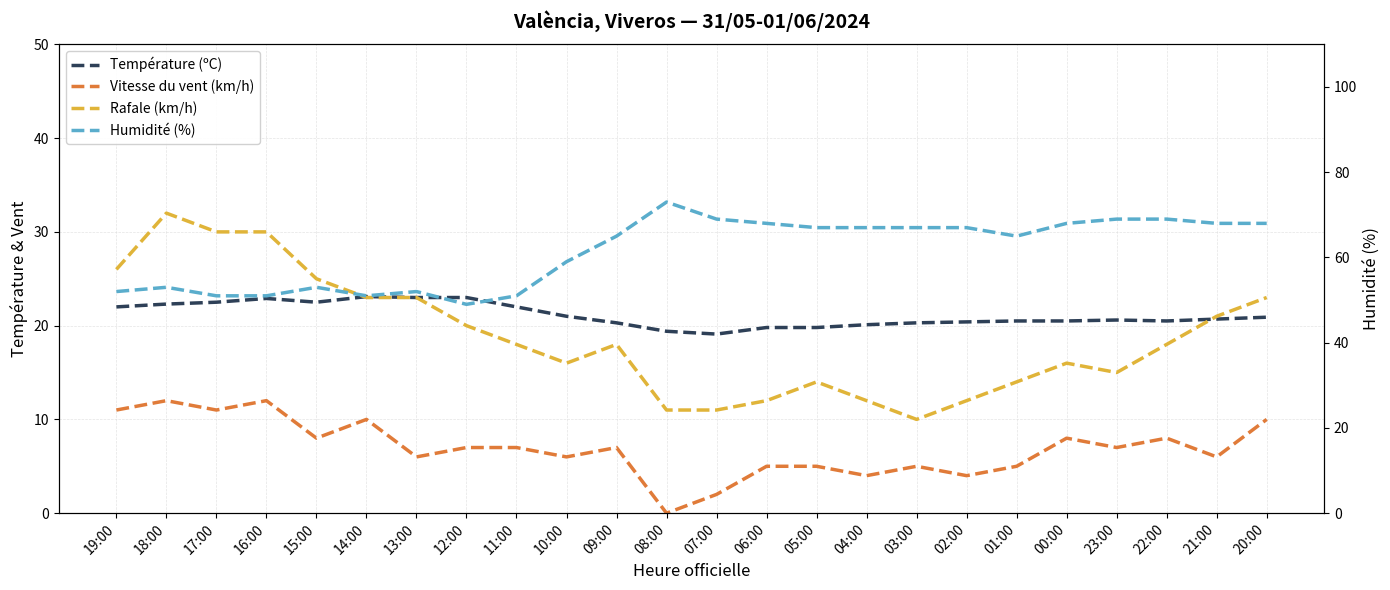

Reading left to right, list all the values displayed in this chart.

Température (ºC): 19:00=22.0	18:00=22.3	17:00=22.5	16:00=22.9	15:00=22.5	14:00=23.1	13:00=23.0	12:00=23.0	11:00=22.0	10:00=21.0	09:00=20.3	08:00=19.4	07:00=19.1	06:00=19.8	05:00=19.8	04:00=20.1	03:00=20.3	02:00=20.4	01:00=20.5	00:00=20.5	23:00=20.6	22:00=20.5	21:00=20.7	20:00=20.9
Vitesse du vent (km/h): 19:00=11.0	18:00=12.0	17:00=11.0	16:00=12.0	15:00=8.0	14:00=10.0	13:00=6.0	12:00=7.0	11:00=7.0	10:00=6.0	09:00=7.0	08:00=0.0	07:00=2.0	06:00=5.0	05:00=5.0	04:00=4.0	03:00=5.0	02:00=4.0	01:00=5.0	00:00=8.0	23:00=7.0	22:00=8.0	21:00=6.0	20:00=10.0
Rafale (km/h): 19:00=26.0	18:00=32.0	17:00=30.0	16:00=30.0	15:00=25.0	14:00=23.0	13:00=23.0	12:00=20.0	11:00=18.0	10:00=16.0	09:00=18.0	08:00=11.0	07:00=11.0	06:00=12.0	05:00=14.0	04:00=12.0	03:00=10.0	02:00=12.0	01:00=14.0	00:00=16.0	23:00=15.0	22:00=18.0	21:00=21.0	20:00=23.0
Humidité (%): 19:00=52.0	18:00=53.0	17:00=51.0	16:00=51.0	15:00=53.0	14:00=51.0	13:00=52.0	12:00=49.0	11:00=51.0	10:00=59.0	09:00=65.0	08:00=73.0	07:00=69.0	06:00=68.0	05:00=67.0	04:00=67.0	03:00=67.0	02:00=67.0	01:00=65.0	00:00=68.0	23:00=69.0	22:00=69.0	21:00=68.0	20:00=68.0